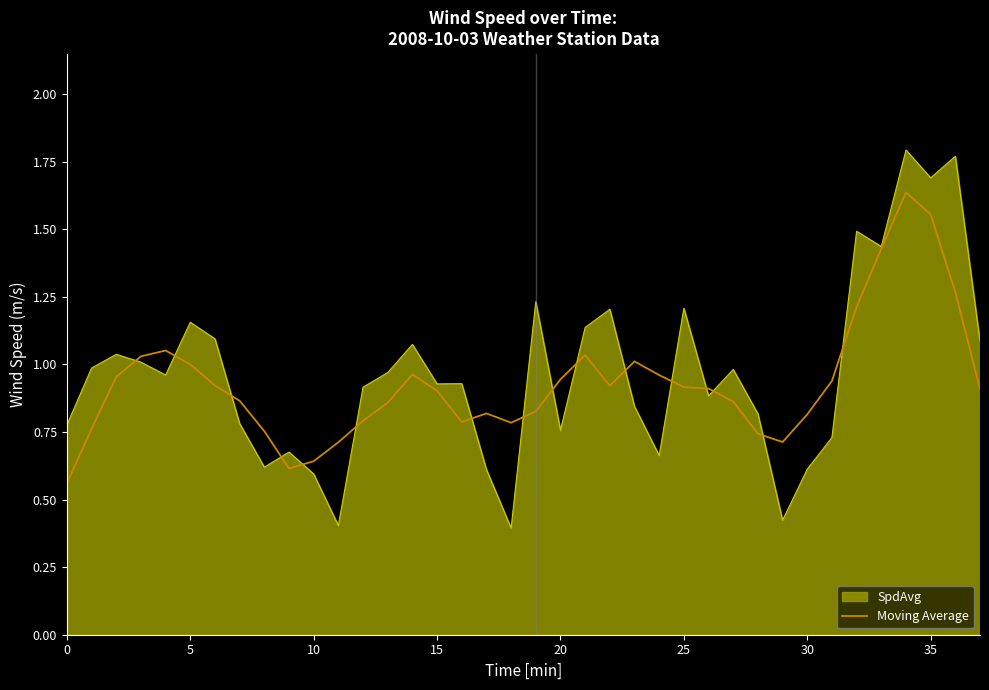

Rank the series by their maximum value, from lowest to highest.

Moving Average, SpdAvg